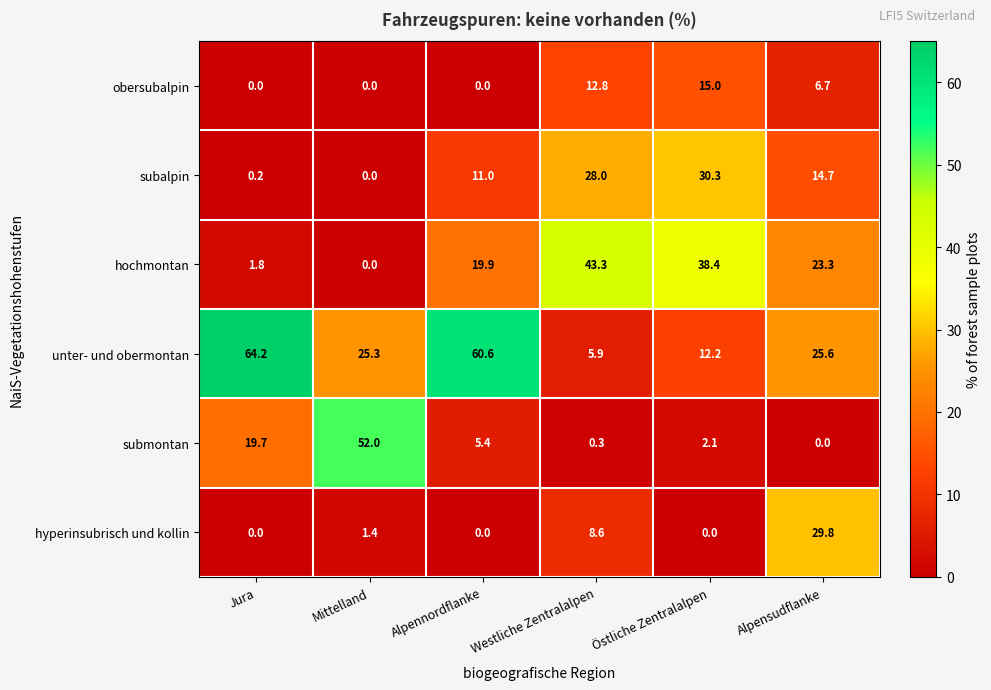

True or false: obersubalpin has a value of -4.9 at Jura.

False